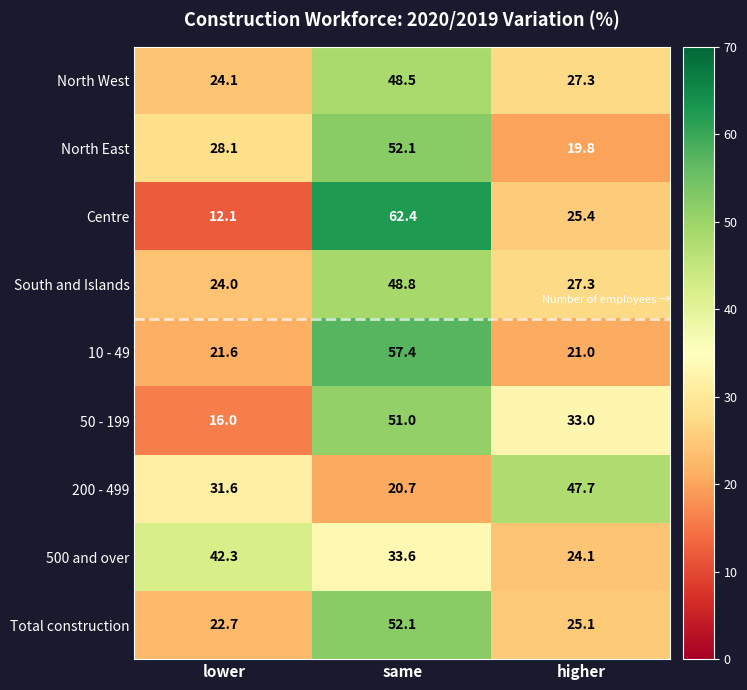

What is the difference between the highest and lowest values at same?

41.7